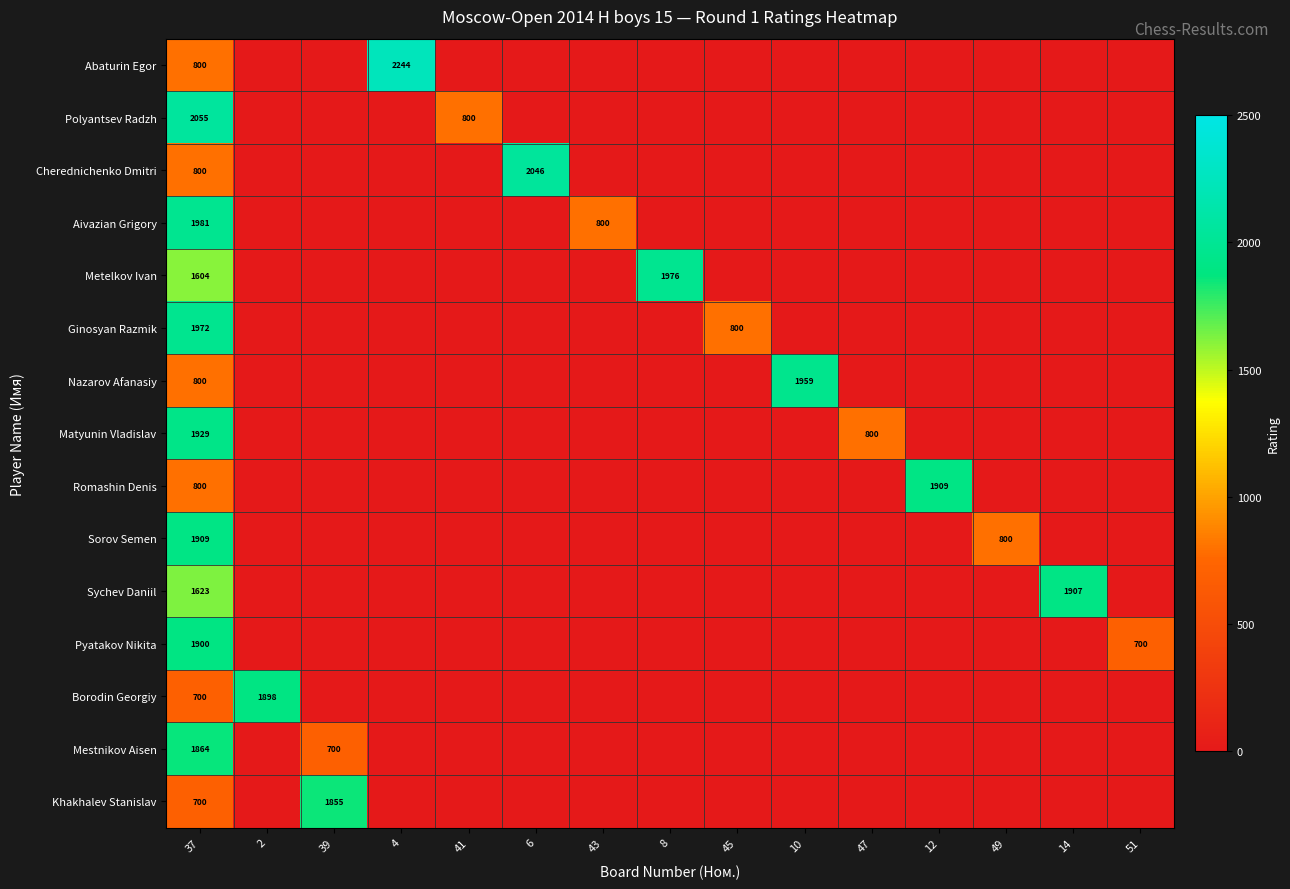

What is the average value of the Polyantsev Radzh series?

190